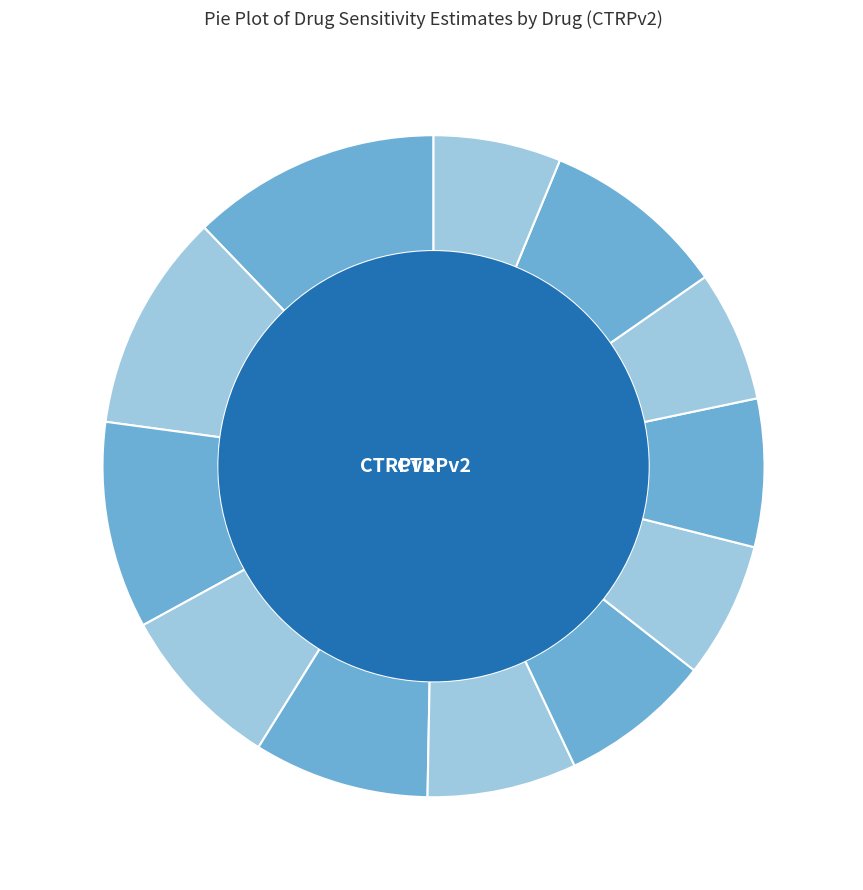

To the nearest percent, what portion does BMS-536924 represent?

8%